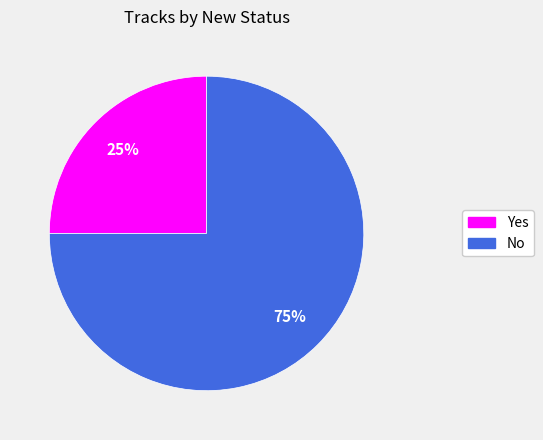

Count the number of slices in the pie.

2